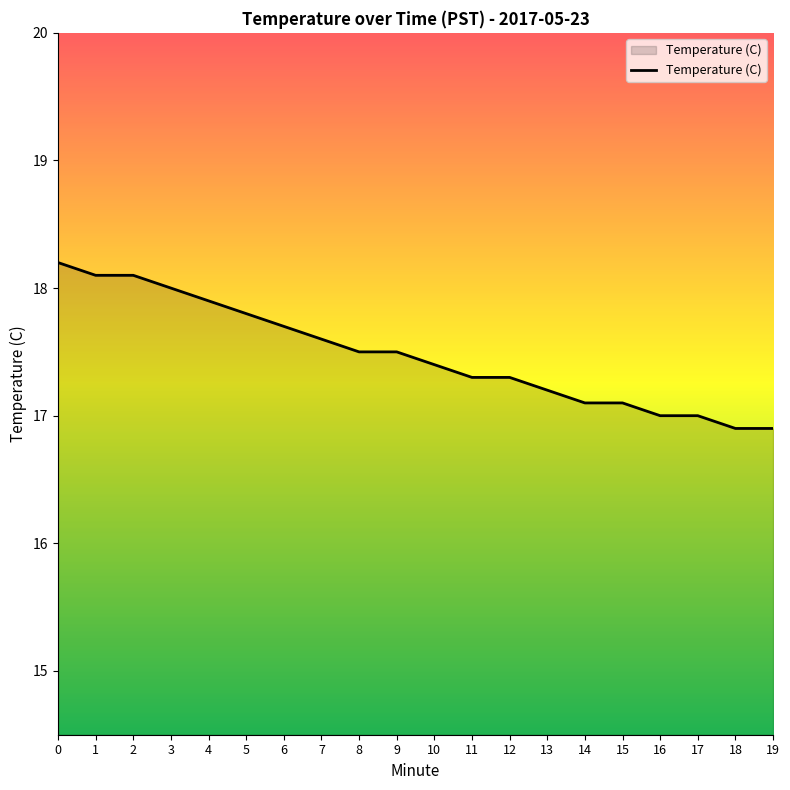

Does the chart display data point markers on the line(s)?

No